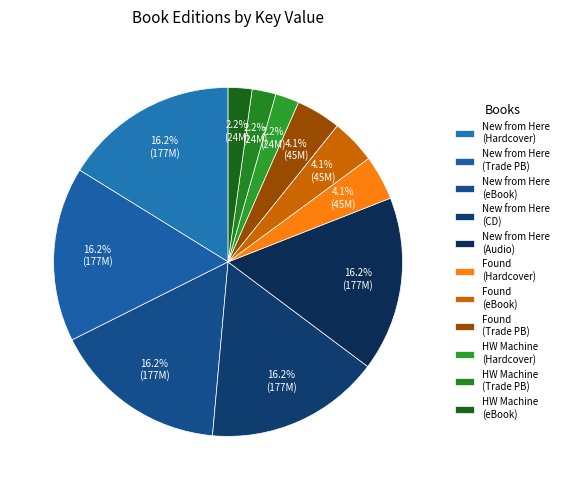

Which category has the smallest portion of the pie?

Homework Machine (Hardcover)